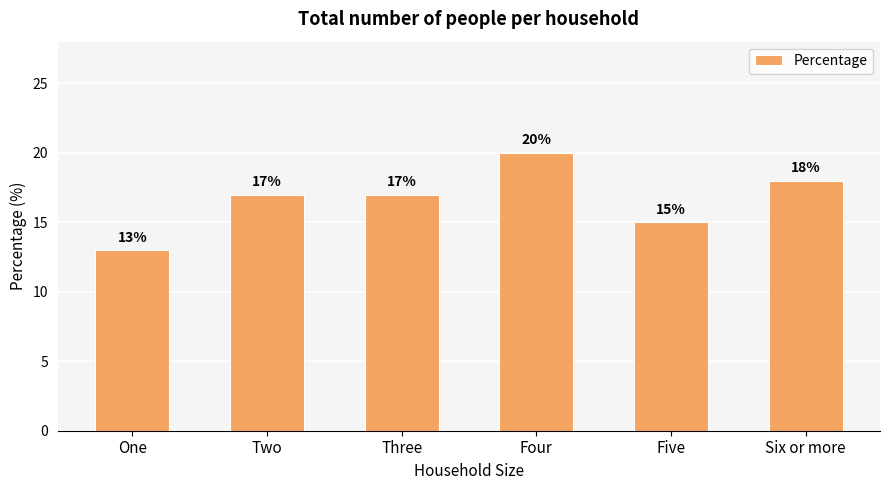

What is the sum of all values?

100